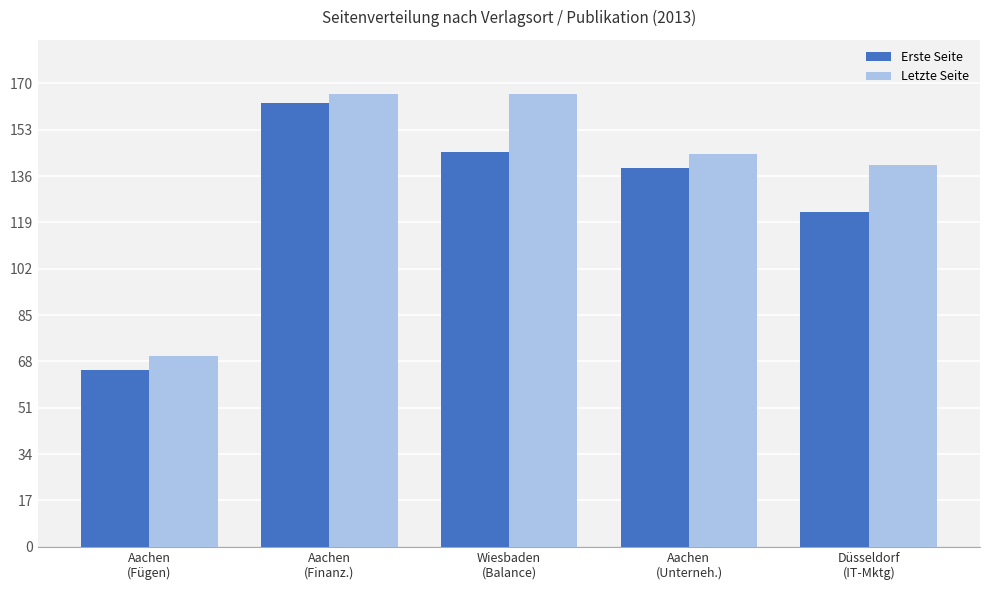

At which category is the sum across all series the highest?

Aachen
(Finanz.)